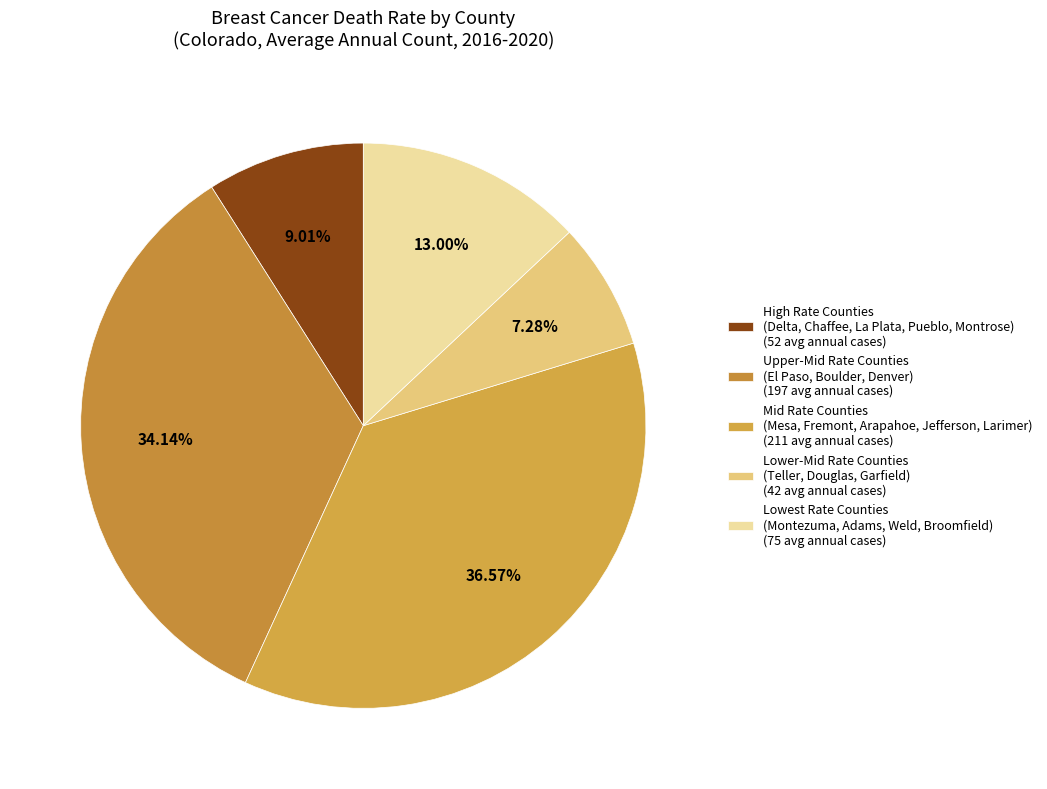

Rank the categories by value from lowest to highest.

Lower-Mid Rate Counties (Teller, Douglas, Garfield) (42 avg annual cases), High Rate Counties (Delta, Chaffee, La Plata, Pueblo, Montrose) (52 avg annual cases), Lowest Rate Counties (Montezuma, Adams, Weld, Broomfield) (75 avg annual cases), Upper-Mid Rate Counties (El Paso, Boulder, Denver) (197 avg annual cases), Mid Rate Counties (Mesa, Fremont, Arapahoe, Jefferson, Larimer) (211 avg annual cases)